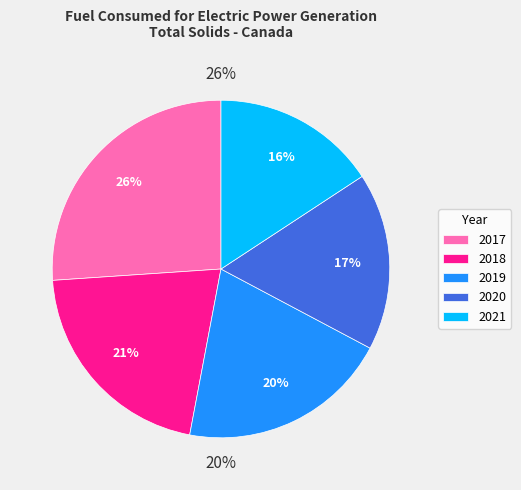

Combined, what portion of the pie is 2019 and 2020?

37.2%